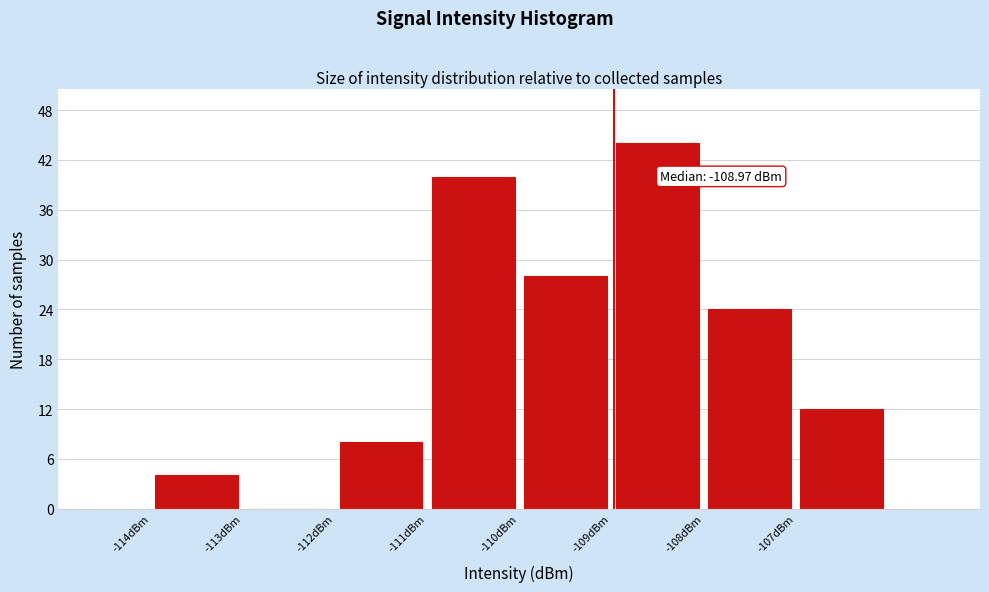

Over which range of the x-axis is the bar tallest?

-109 to -108